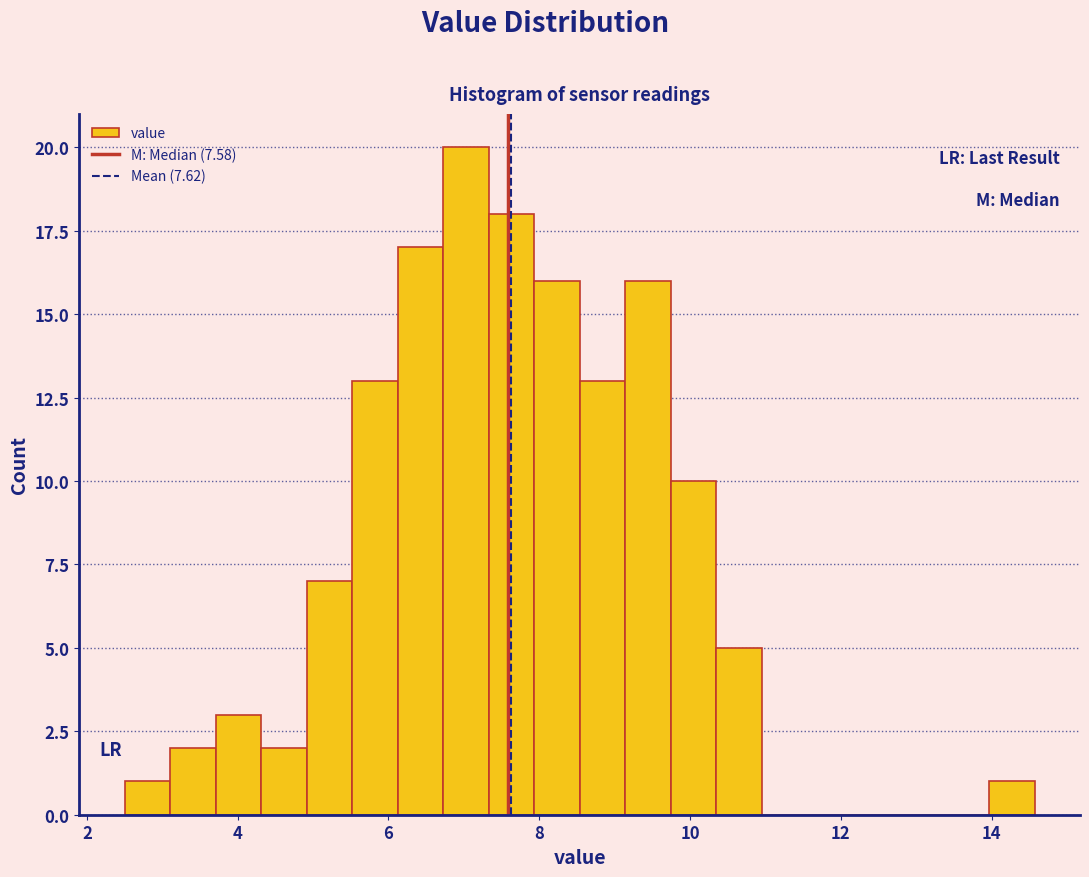

Around what value on the x-axis is the tallest bar? Give the approximate position of its centre, as read against the axis.

7.0